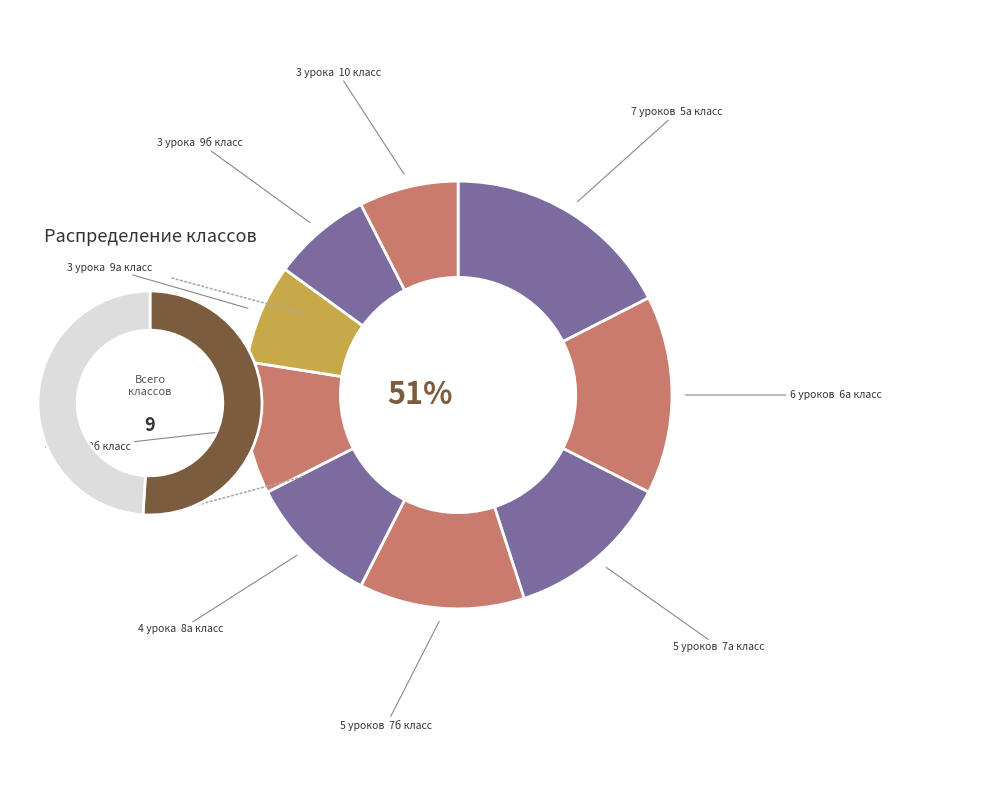

What is the change in value from 8б класс to 9а класс?

-1